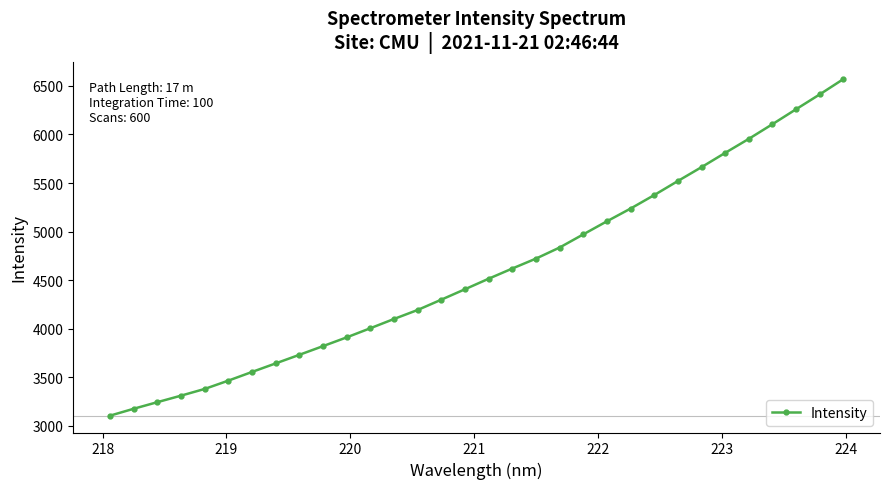

What is the average value?

4594.6